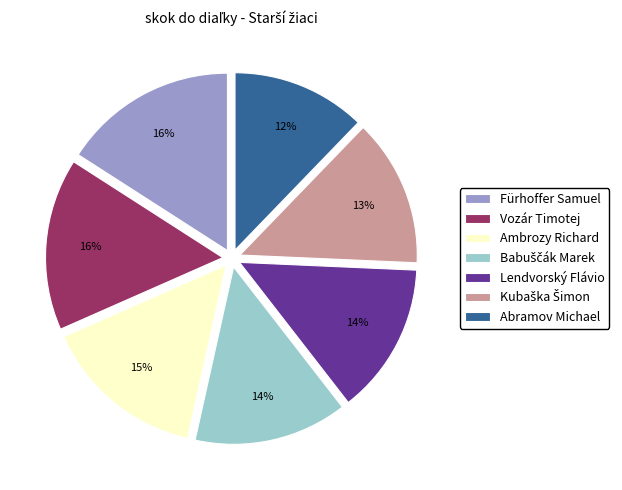

Is it true that Ambrozy Richard is 21% of the pie?

False